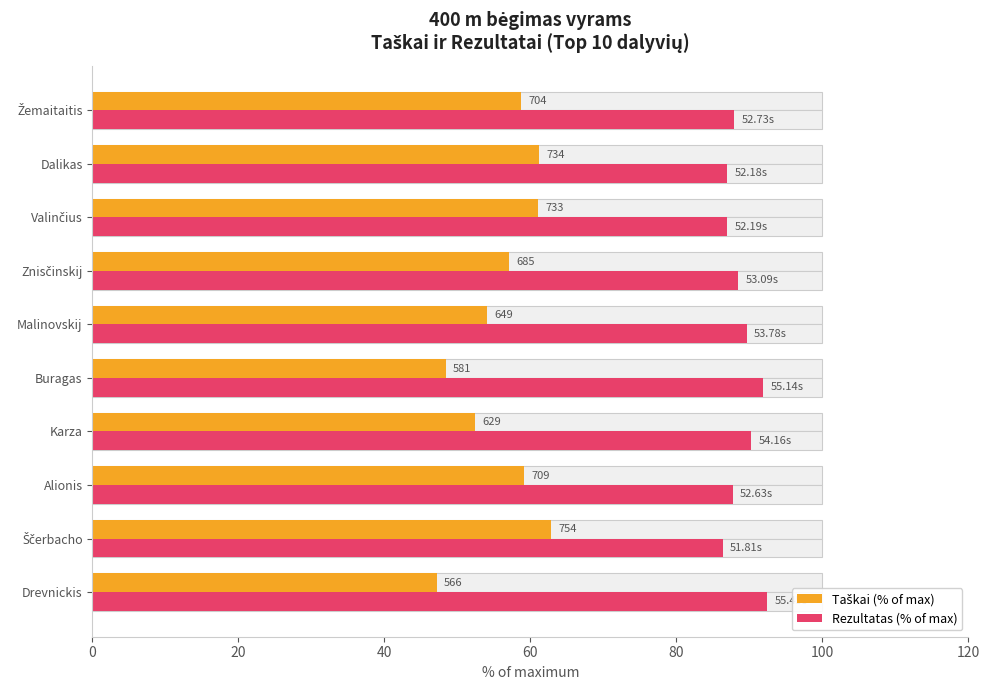

Which series has the largest total across all categories?

Rezultatas (% of max)